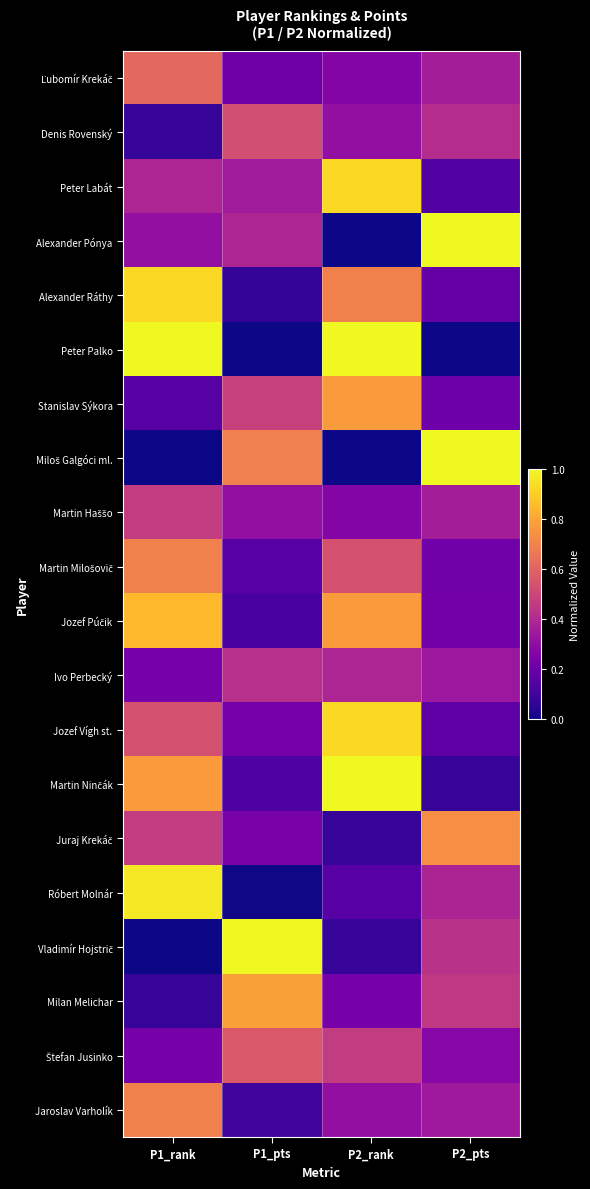

How many categories are shown in the chart?

4